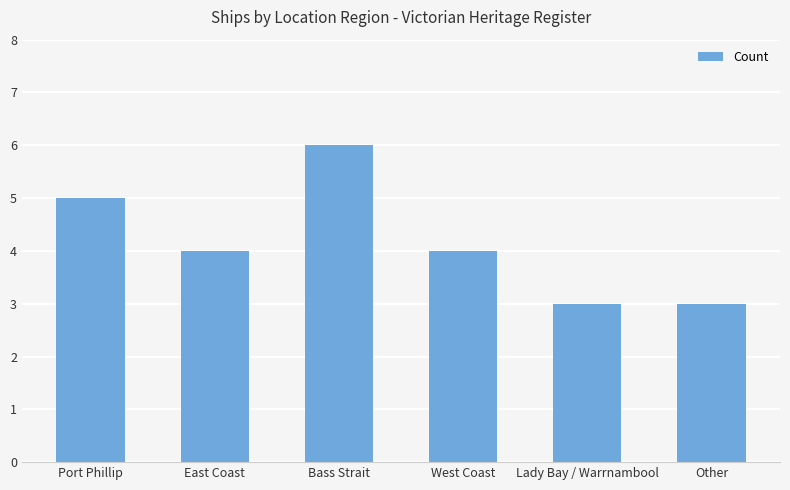

What is the change in value from East Coast to Other?

-1